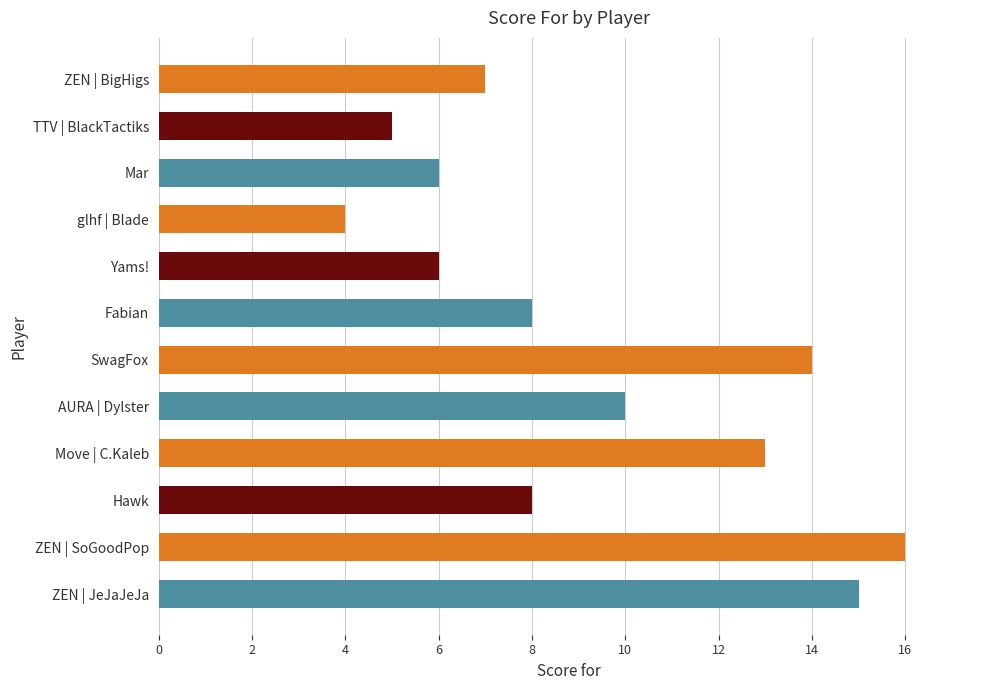

What is the change in value from Fabian to TTV | BlackTactiks?

-3